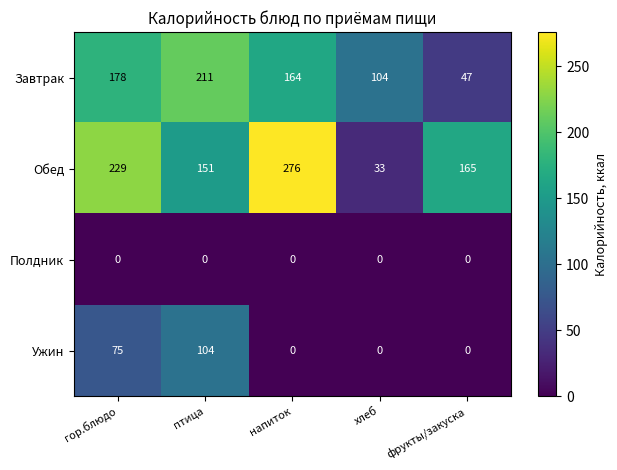

Is it true that Обед equals 200 at птица?

False